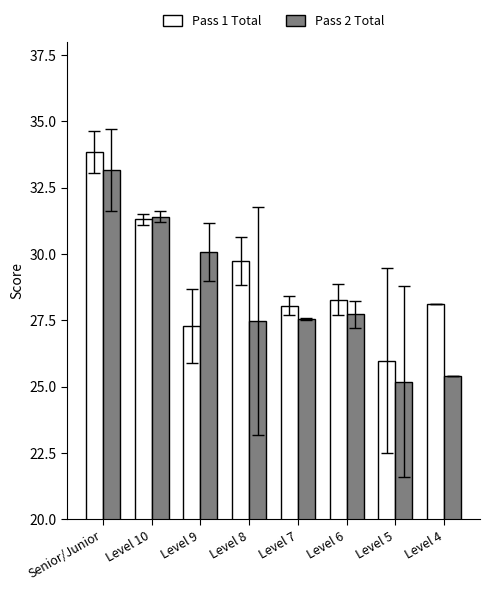

What is the average value of the Pass 2 Total series?

28.5